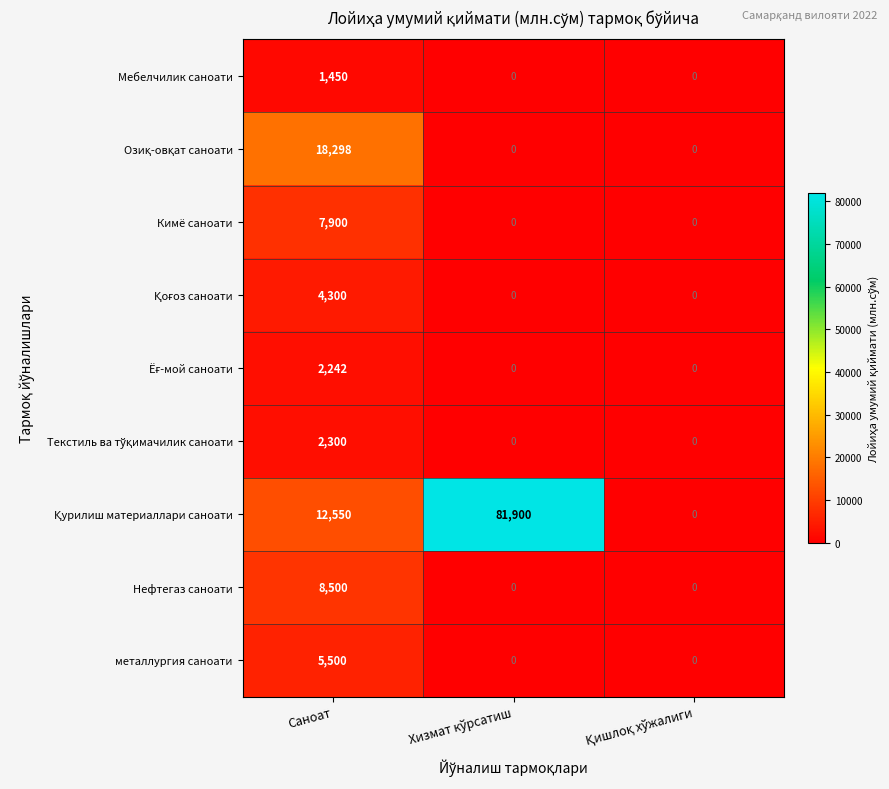

What is the maximum value shown in the chart?

81900